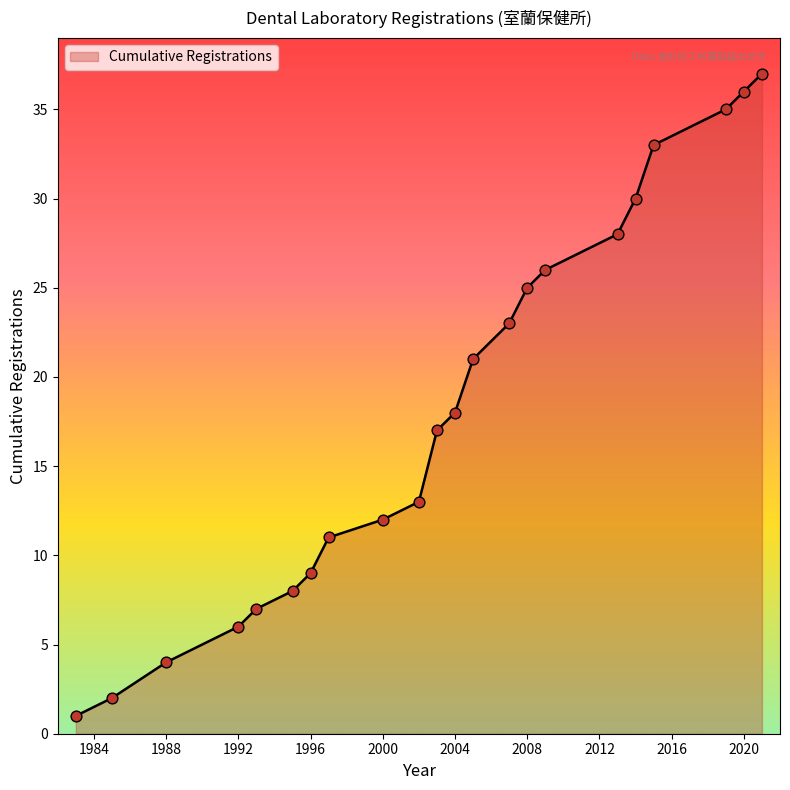

What is the greatest value displayed?

37